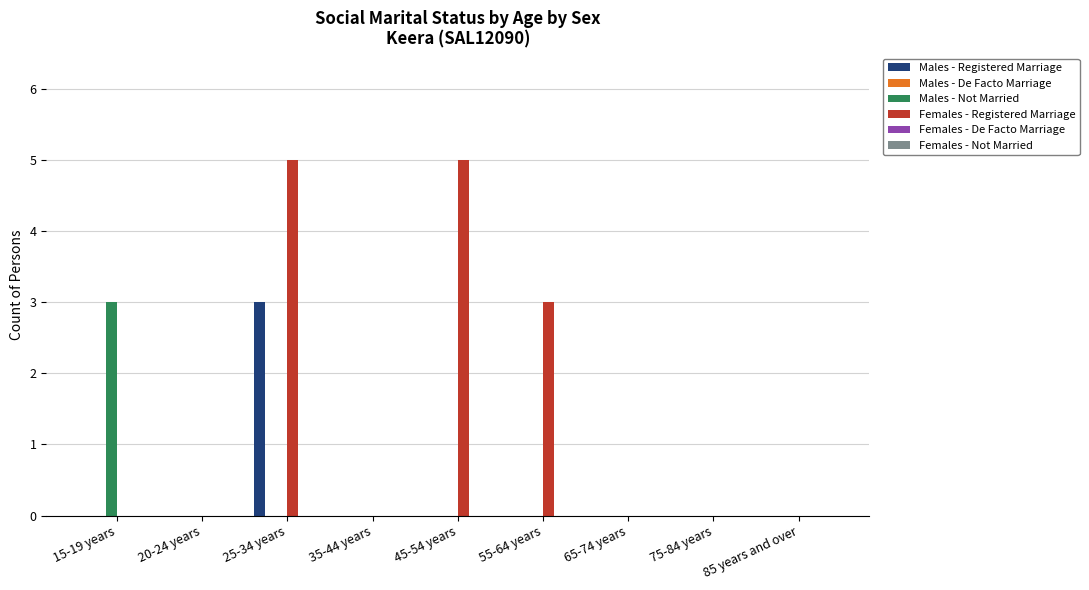

At which category is the sum across all series the highest?

25-34 years